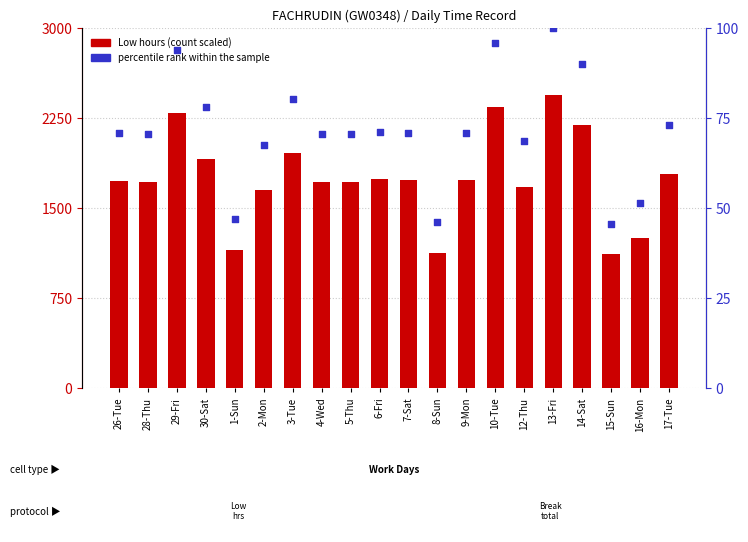

Which series has the largest Y range (max minus min)?

Low hours (scaled)